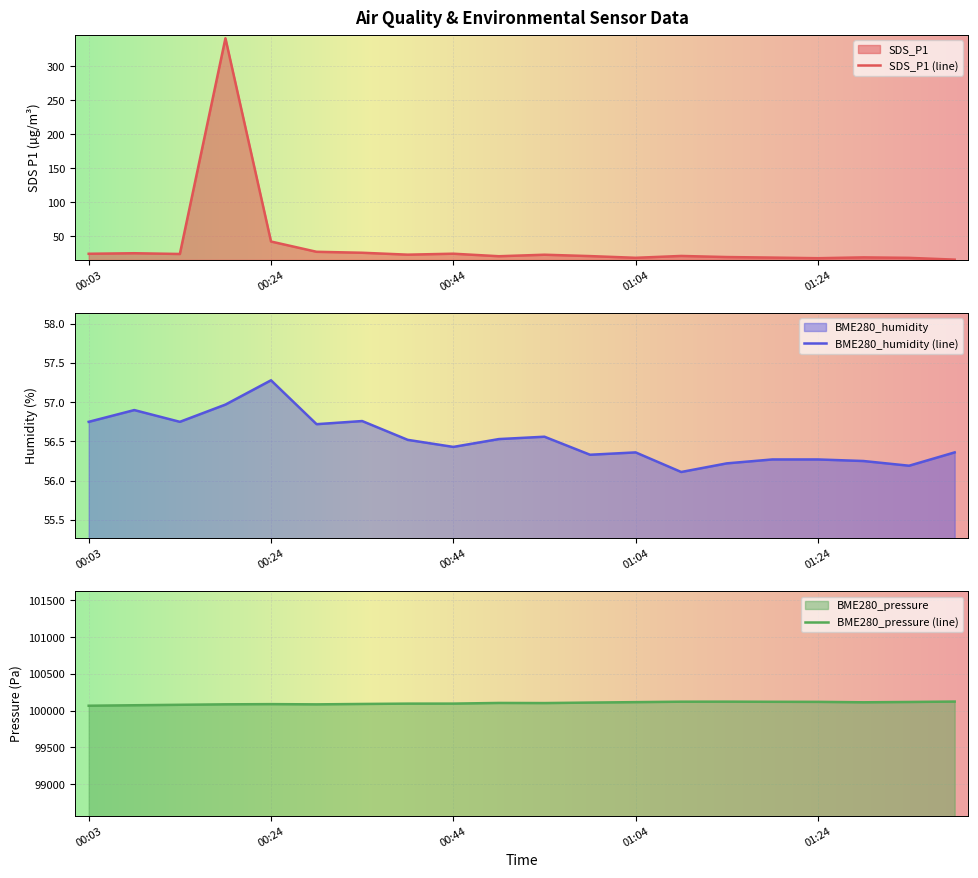

Is it true that BME280_pressure equals 100105.7 at 00:49?

True